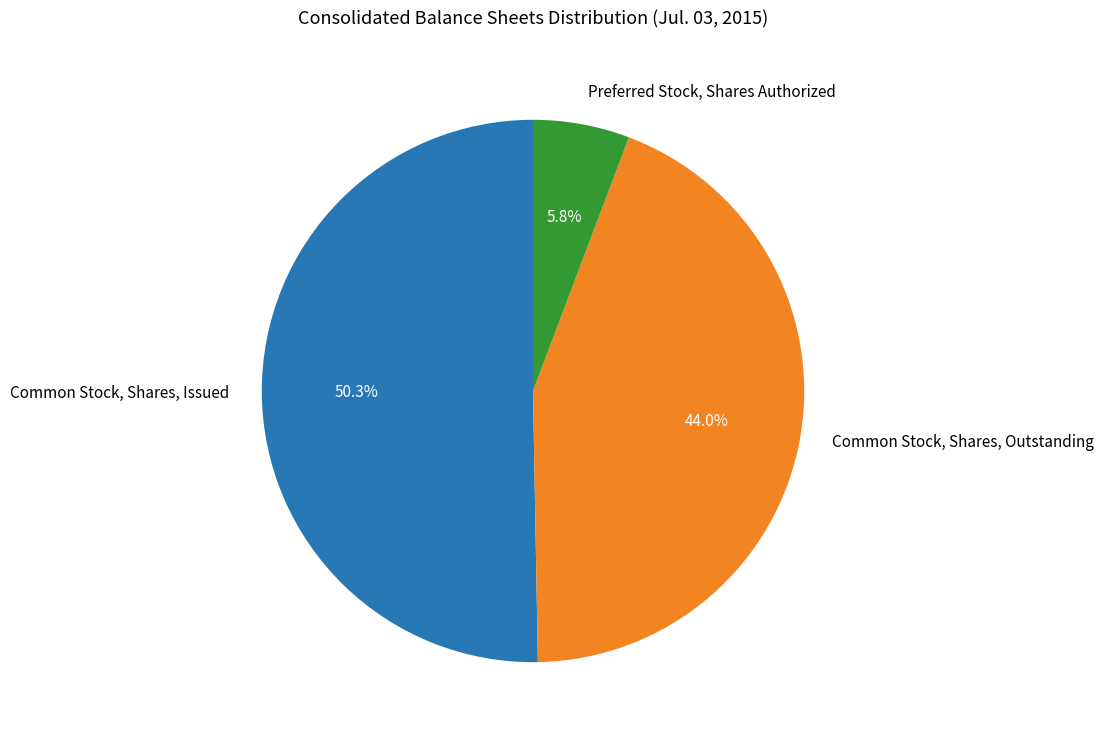

How many segments does this pie chart have?

3